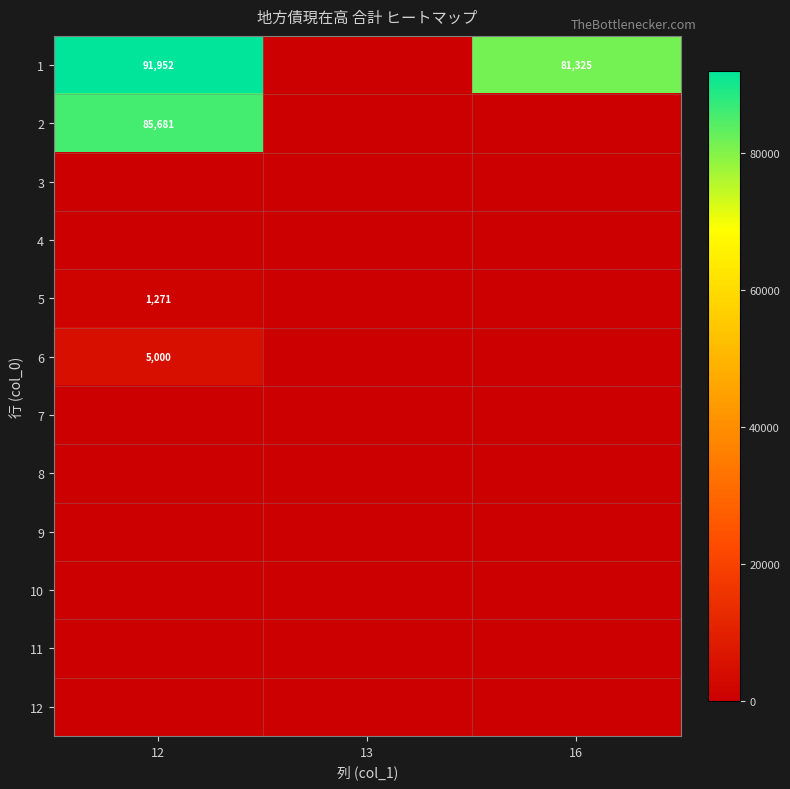

Which label corresponds to the largest value in the chart?

12